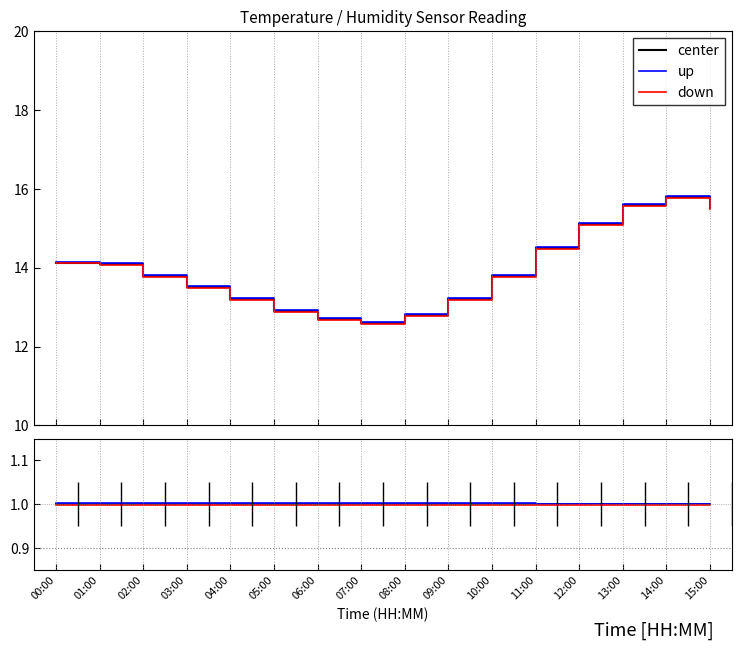

At which category does up reach its first local valley?

14:00